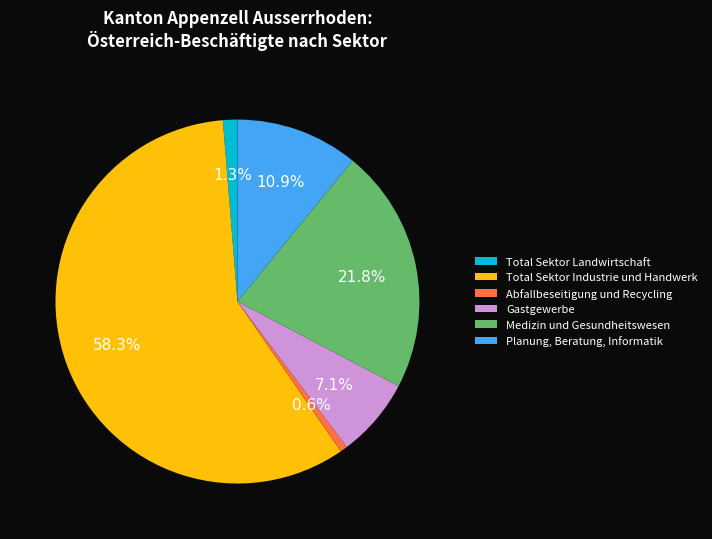

What is the smallest slice in the pie chart?

Abfallbeseitigung und Recycling